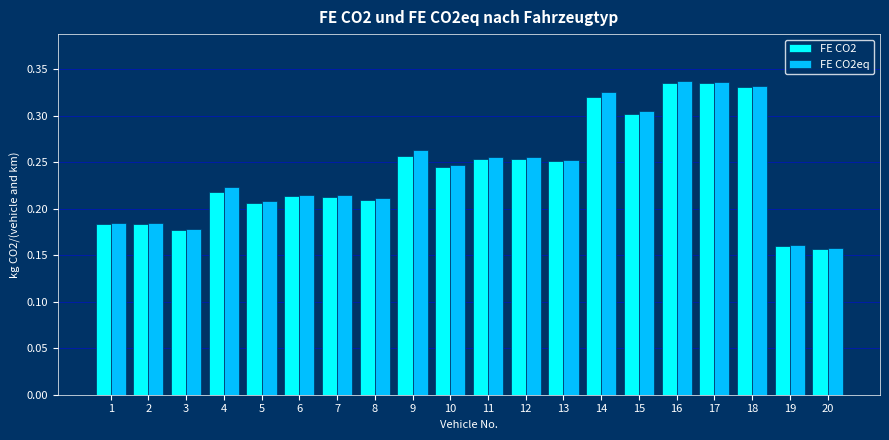

Between 14 and 16, which series saw the biggest shift?

FE CO2